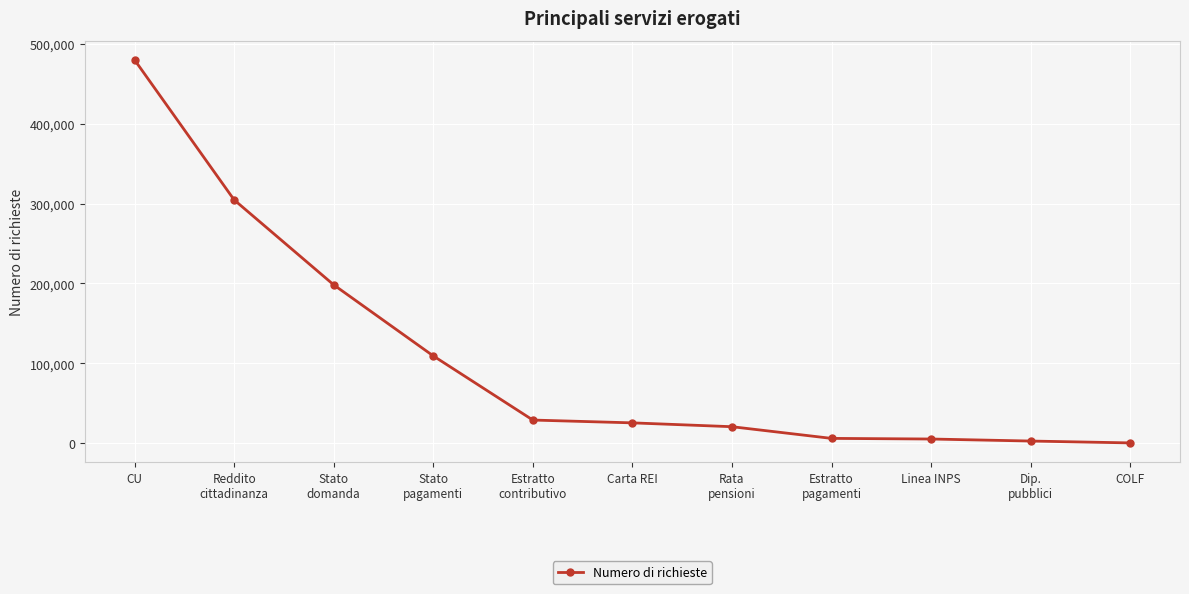

What is the sum of all values?

1180782